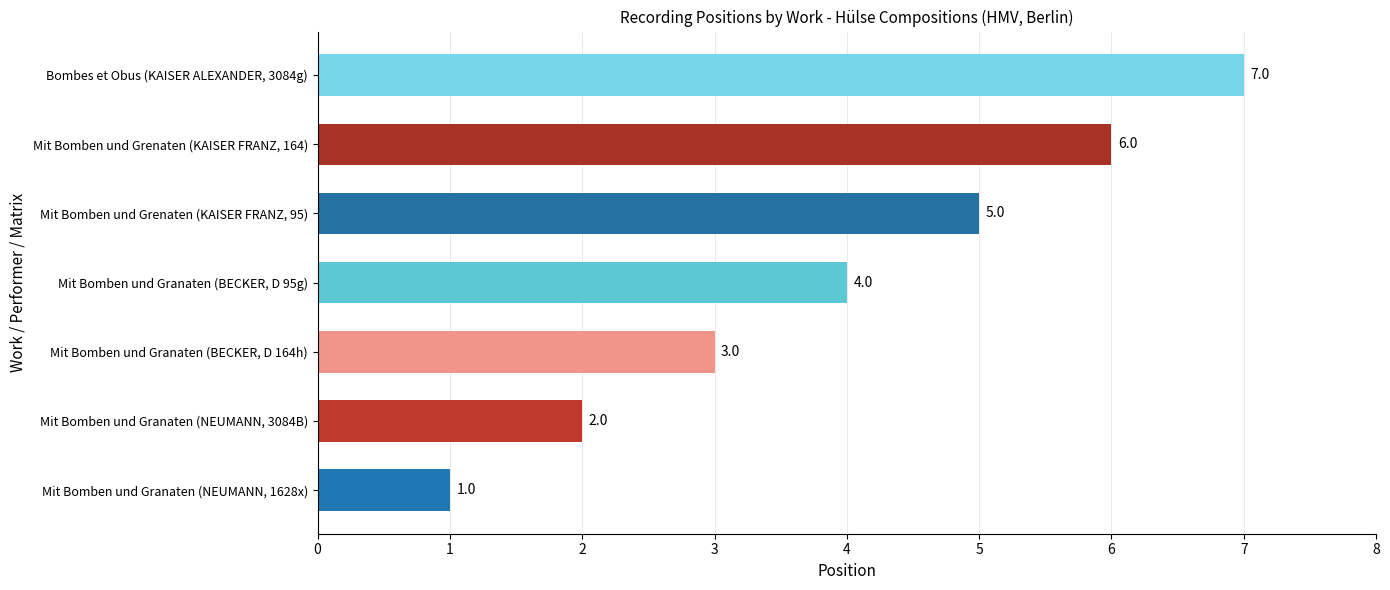

At which label is the value closest to 4?

Mit Bomben und Granaten (BECKER, D 95g)